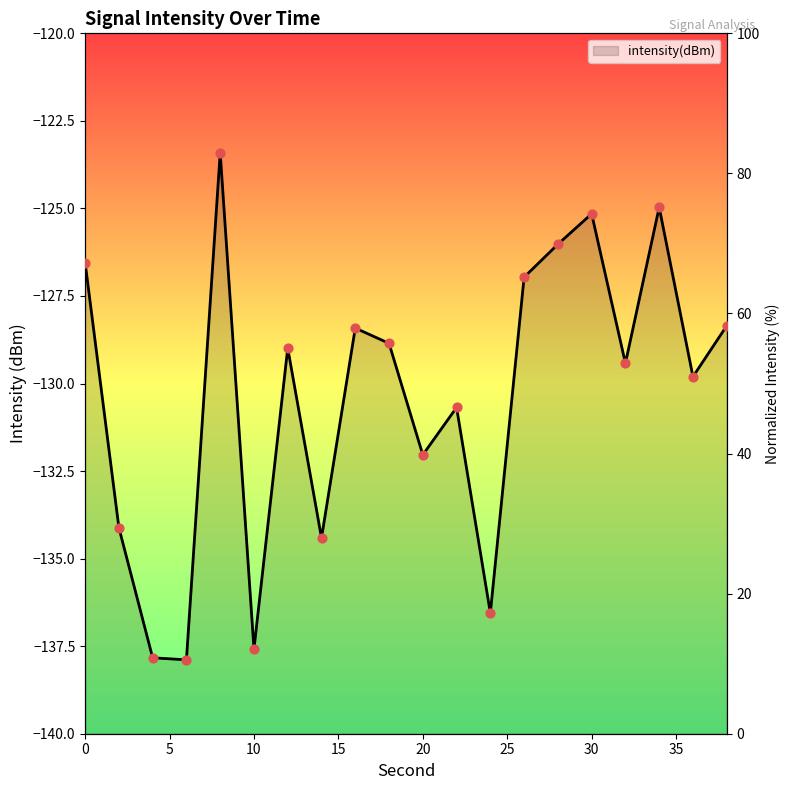

Between 30 and 18, which is larger?

30